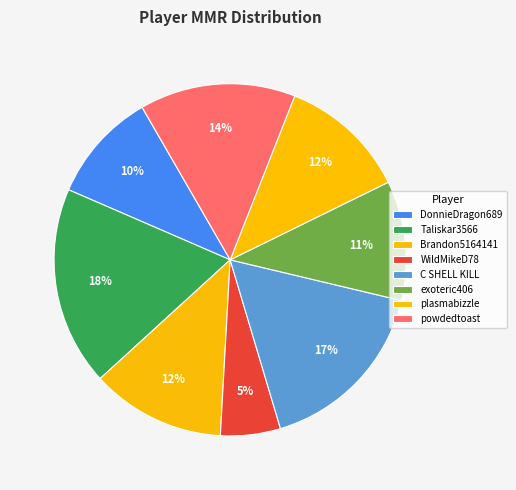

How many segments does this pie chart have?

8